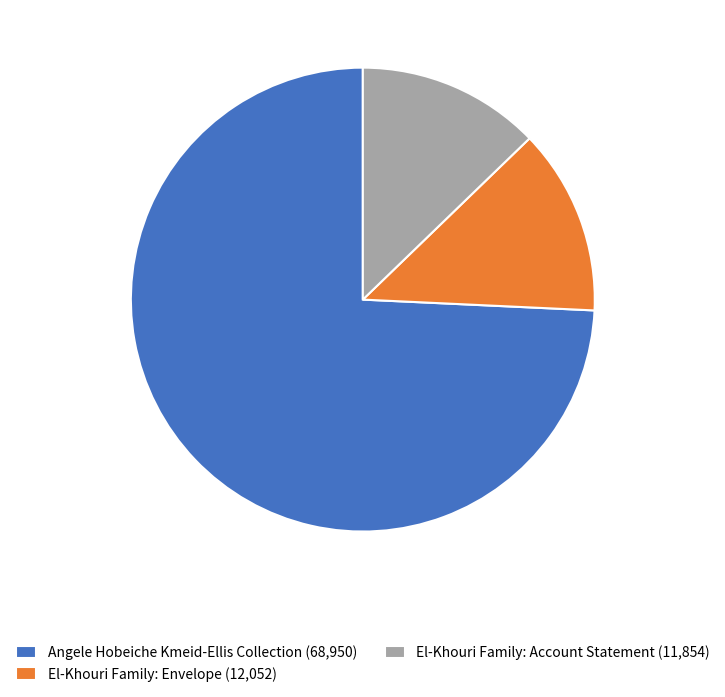

Which slice represents more than half of the pie?

Angele Hobeiche Kmeid-Ellis Collection (68,950)